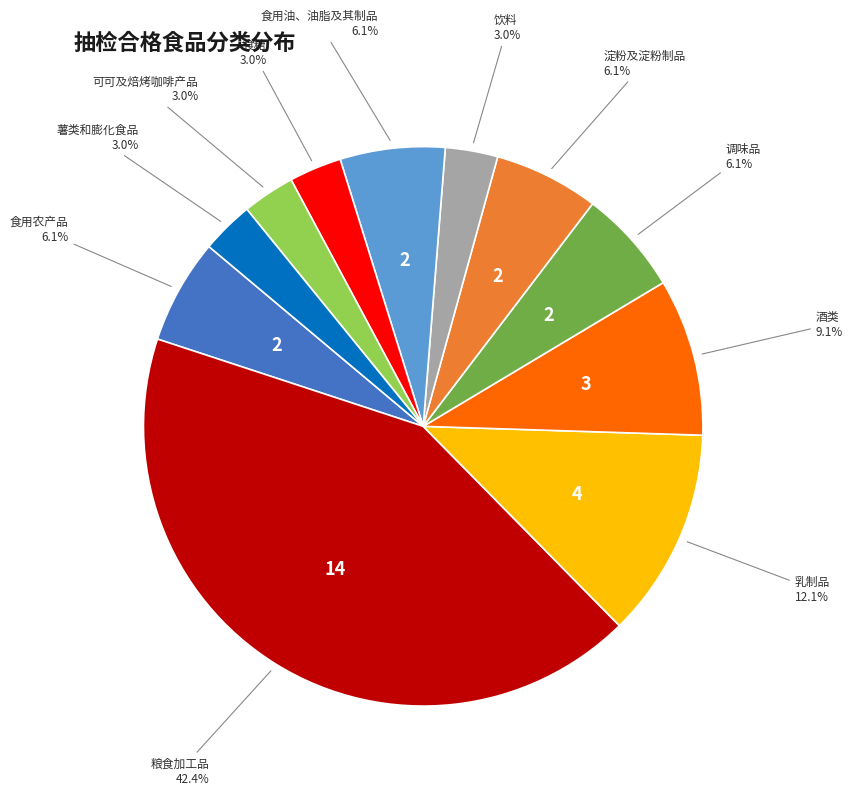

Is there any slice that represents more than half of the pie?

No